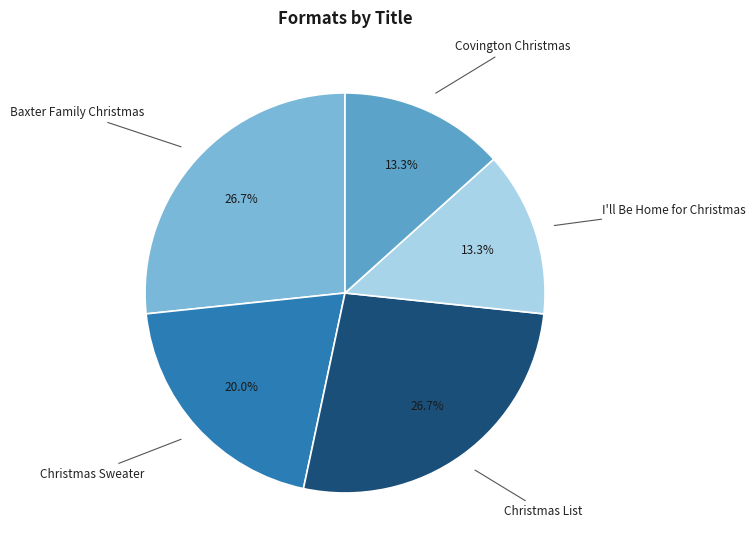

Is there any slice that represents more than half of the pie?

No